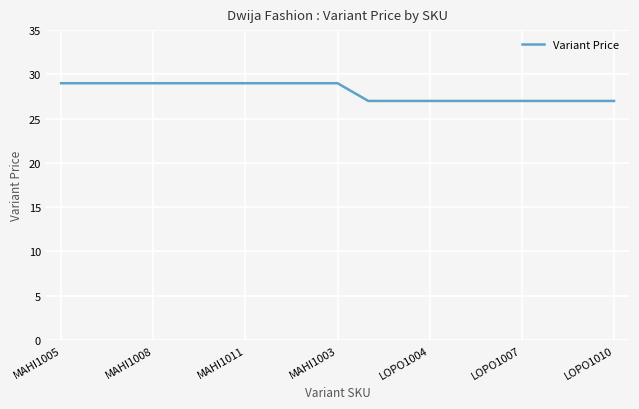

What is the minimum value shown in the chart?

27